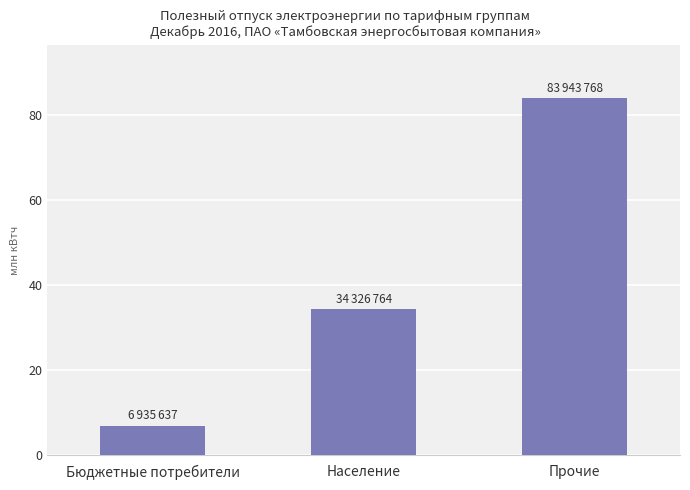

The value at Население is 56746293. True or false?

False